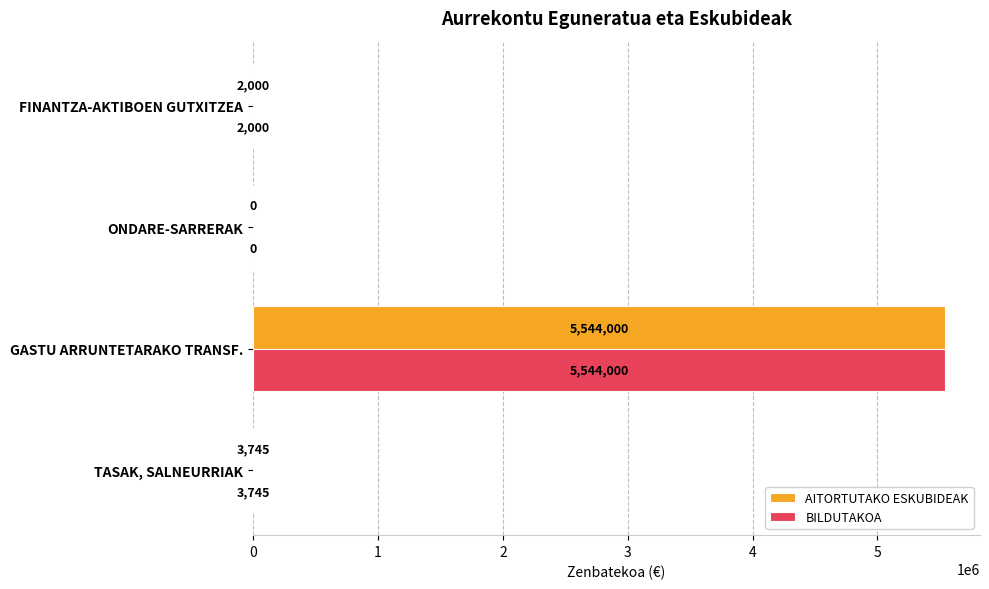

What is the sum of the BILDUTAKOA values at FINANTZA-AKTIBOEN GUTXITZEA and GASTU ARRUNTETARAKO TRANSF.?

5546000